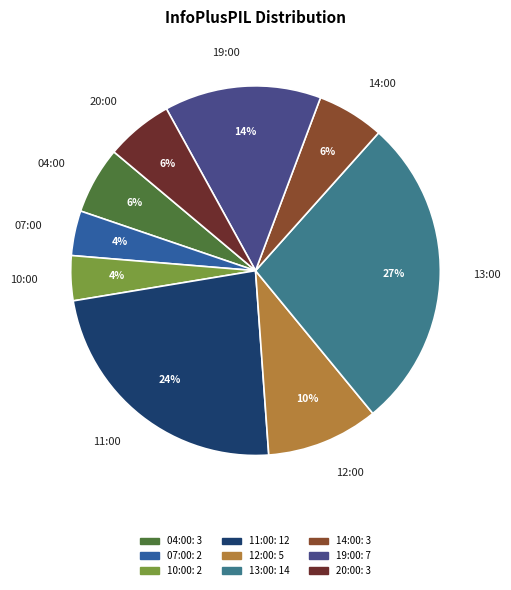

What is the largest slice in the pie chart?

13:00